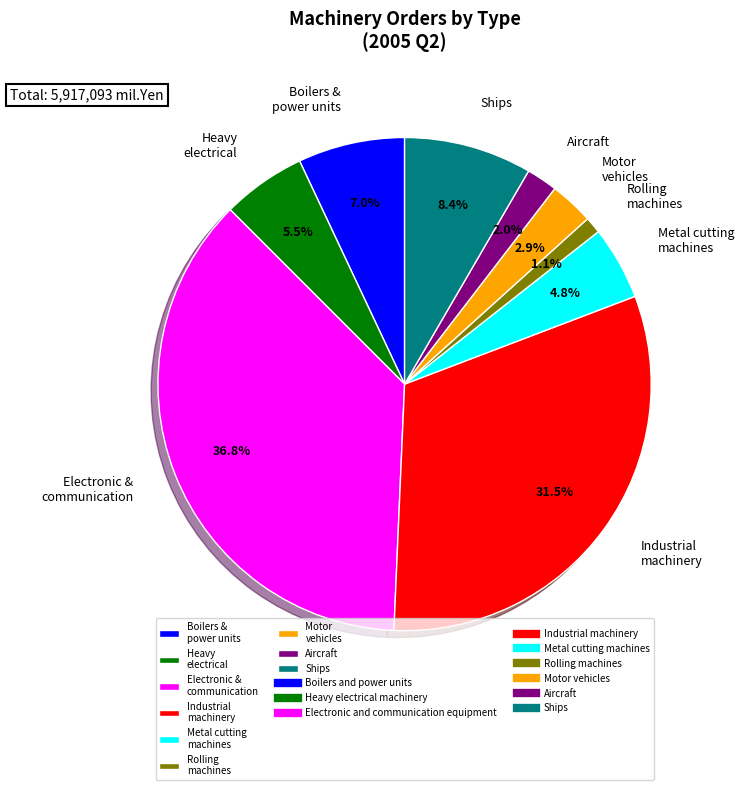

Between Rolling machines and Ships, which is larger?

Ships